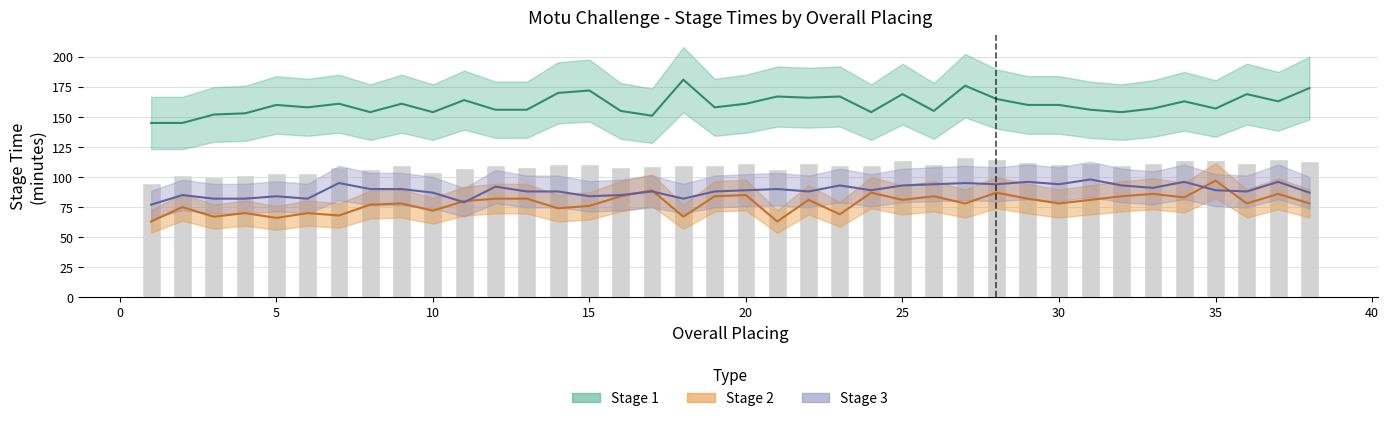

Reading left to right, transcribe all the data shown in this chart.

Stage 1 (hh:mm:ss): 145	145	152	153	160	158	161	154	161	154	164	156	156	170	172	155	151	181	158	161	167	166	167	154	169	155	176	165	160	160	156	154	157	163	157	169	163	174
Stage 2 (hh:mm:ss): 63	75	67	70	66	70	68	77	78	72	80	82	82	74	76	84	89	67	84	85	63	81	69	87	81	84	78	87	82	78	81	84	86	83	97	78	86	78
Stage 3 (hh:mm:ss): 77	85	82	82	84	82	95	90	90	87	79	92	88	88	84	85	88	82	88	89	90	88	93	89	93	94	95	94	96	94	98	93	91	96	89	88	96	87